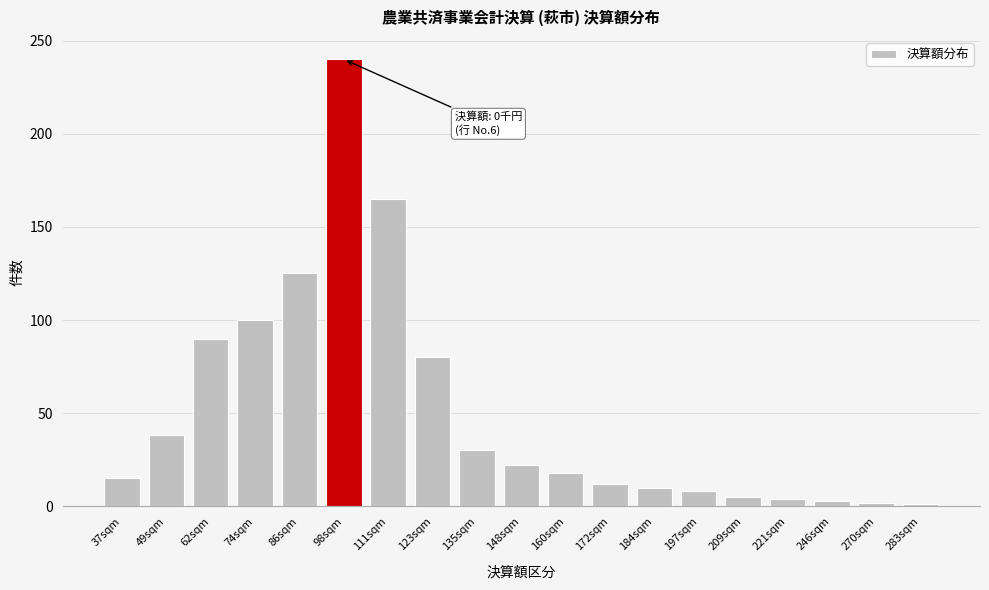

Between 135sqm and 148sqm, which is larger?

135sqm